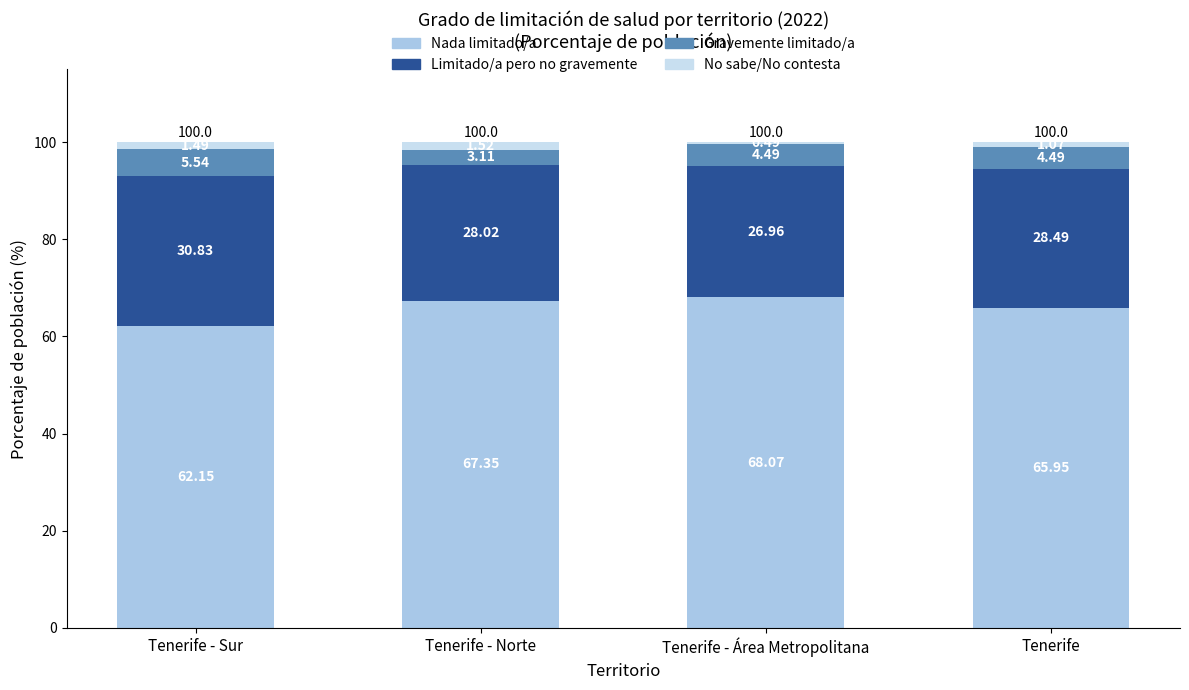

At which label does Nada limitado/a reach its peak?

Tenerife - Área Metropolitana